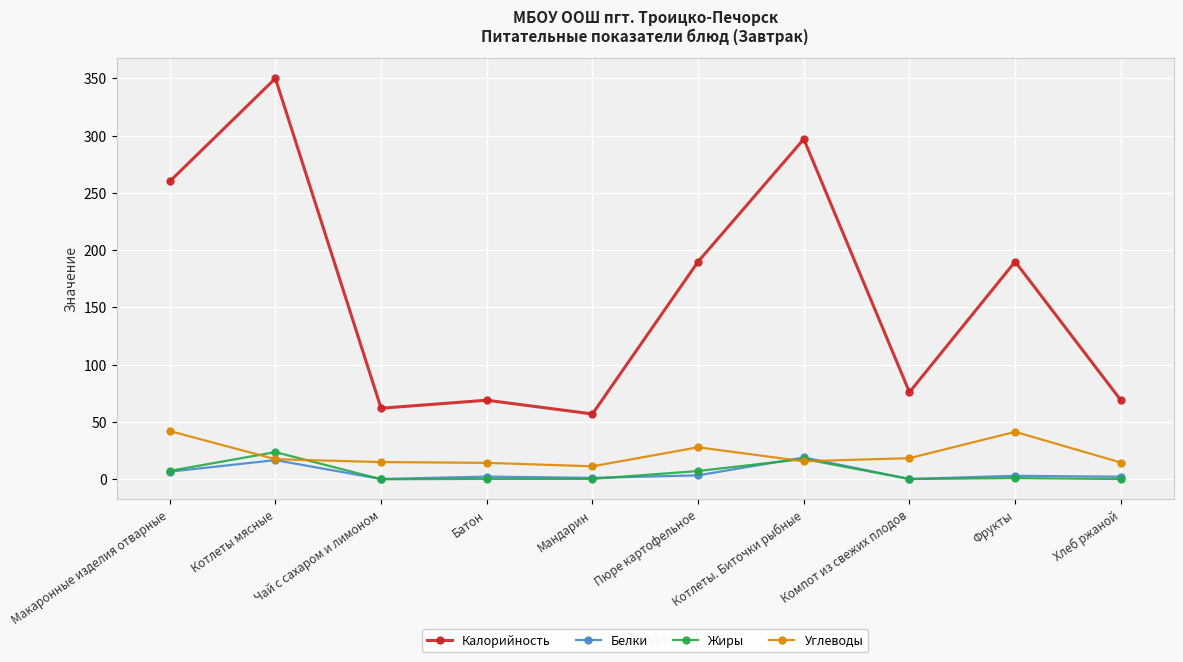

Is the value of Углеводы at Макаронные изделия отварные greater than the value of Калорийность at Котлеты. Биточки рыбные?

No